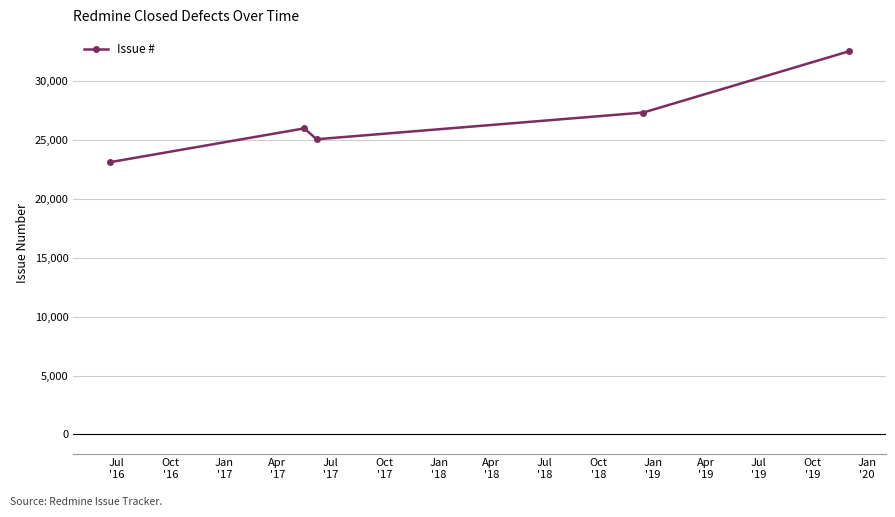

How many points are higher than both their immediate neighbors (excluding endpoints)?

1